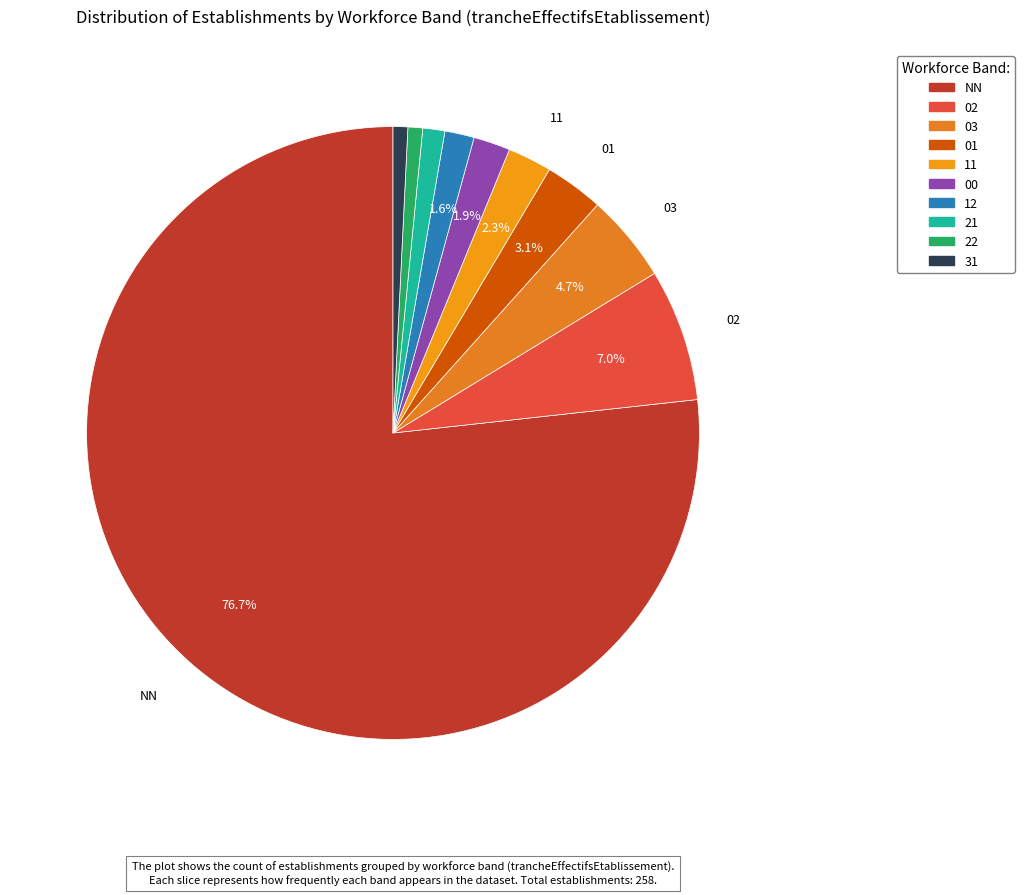

To the nearest percent, what is the average slice percentage?

10%